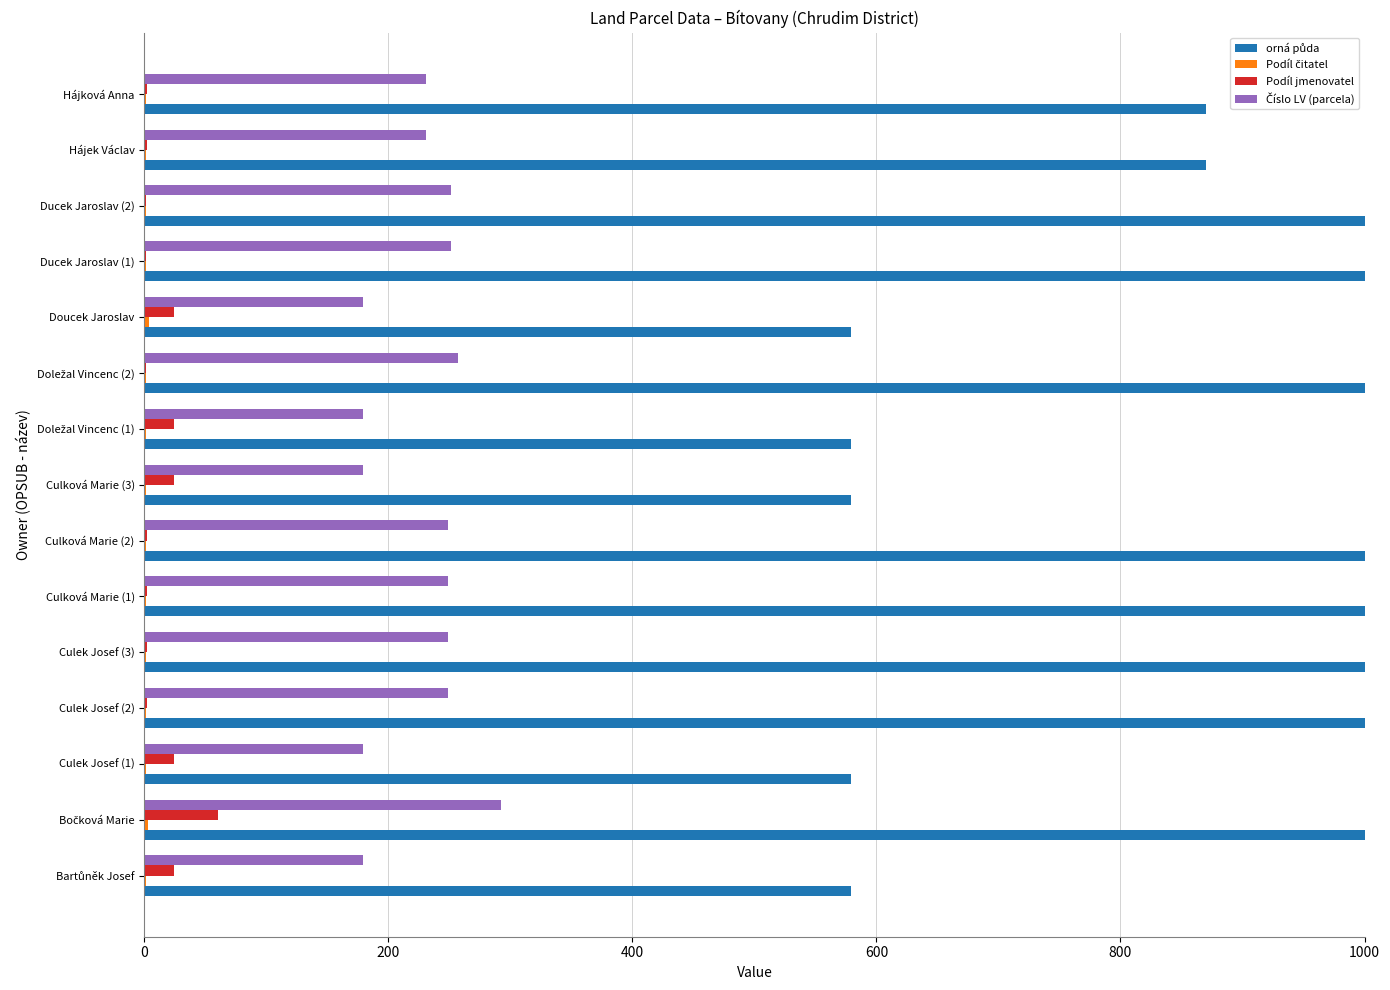

What is the greatest value displayed?

1000